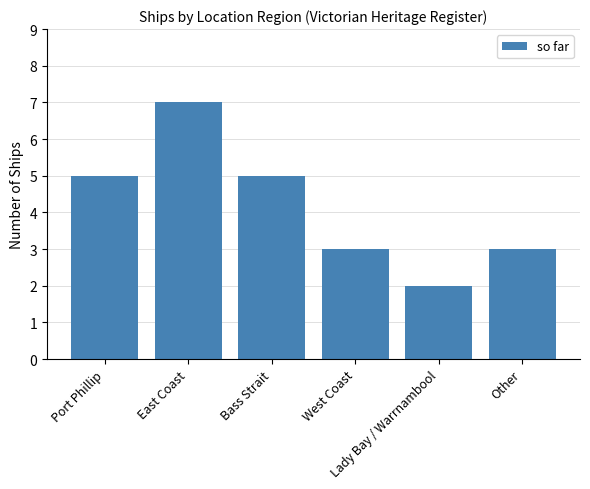

True or false: the data shows 3 at East Coast.

False